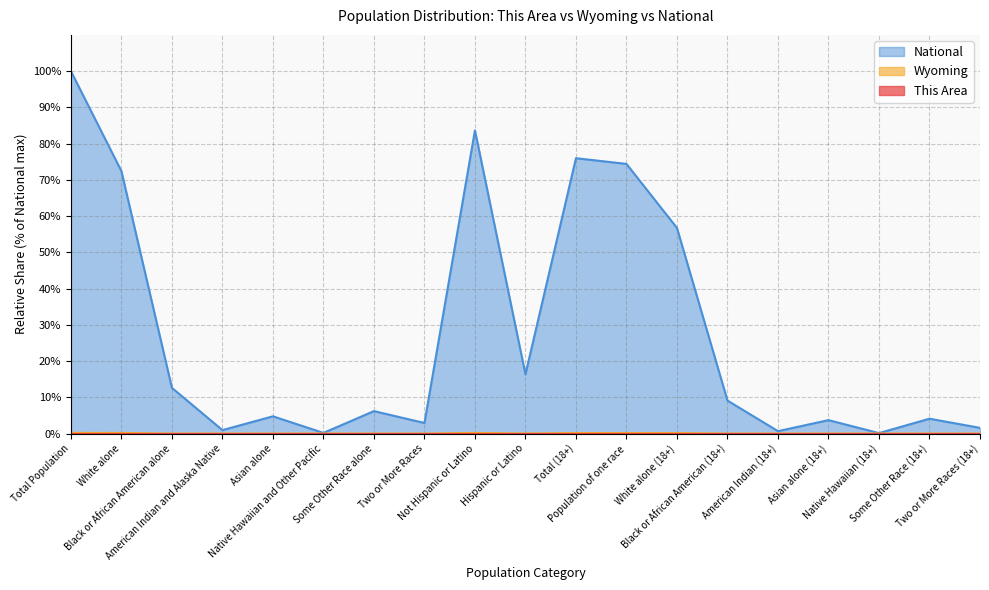

How many values in the This Area series exceed 0?

10